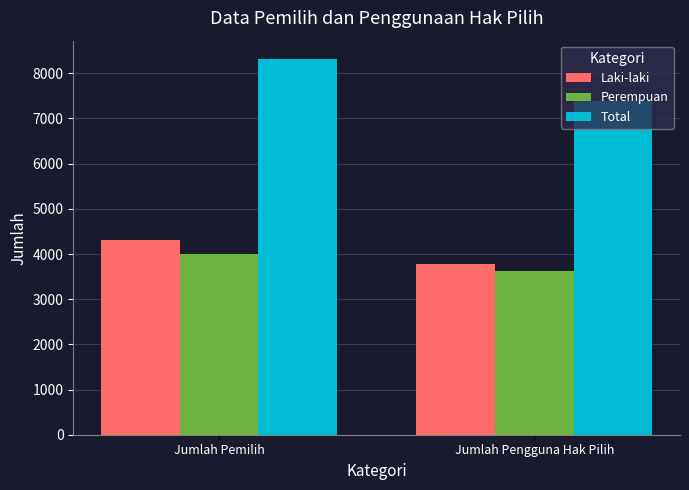

What is the value of the Laki-laki bar at the 2nd from the left?

3770